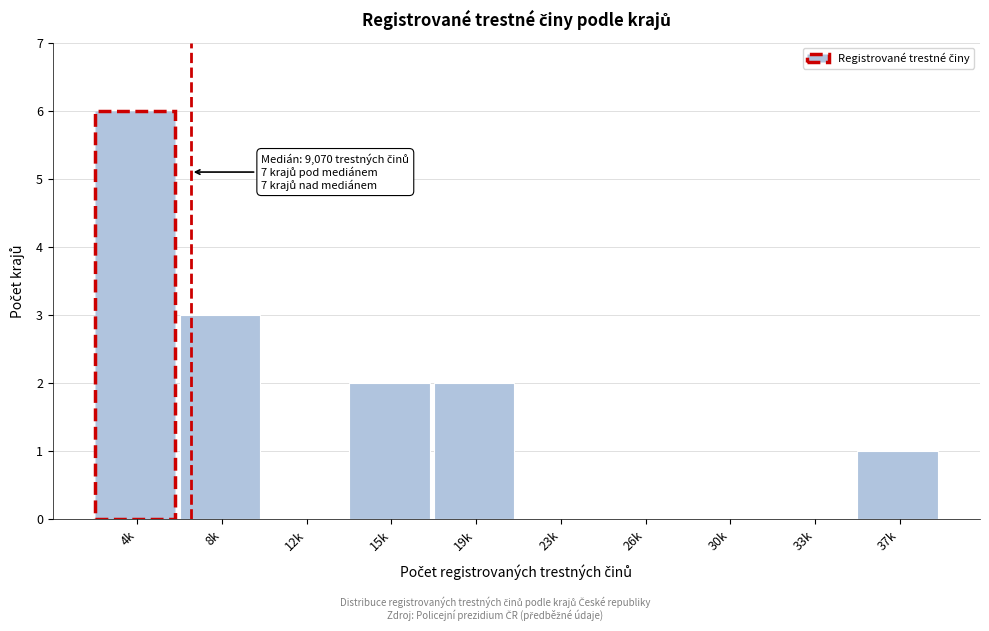

Reading left to right, extract all data points from this chart.

4k=6	8k=3	12k=0	15k=2	19k=2	23k=0	26k=0	30k=0	33k=0	37k=1